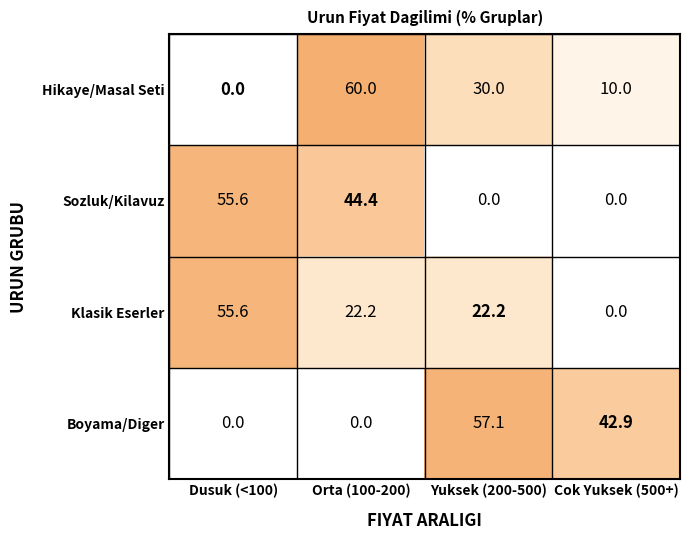

Reading left to right, transcribe all the data shown in this chart.

Hikaye/Masal Seti: Dusuk (<100)=0.0	Orta (100-200)=60.0	Yuksek (200-500)=30.0	Cok Yuksek (500+)=10.0
Sozluk/Kilavuz: Dusuk (<100)=55.6	Orta (100-200)=44.4	Yuksek (200-500)=0.0	Cok Yuksek (500+)=0.0
Klasik Eserler: Dusuk (<100)=55.6	Orta (100-200)=22.2	Yuksek (200-500)=22.2	Cok Yuksek (500+)=0.0
Boyama/Diger: Dusuk (<100)=0.0	Orta (100-200)=0.0	Yuksek (200-500)=57.1	Cok Yuksek (500+)=42.9